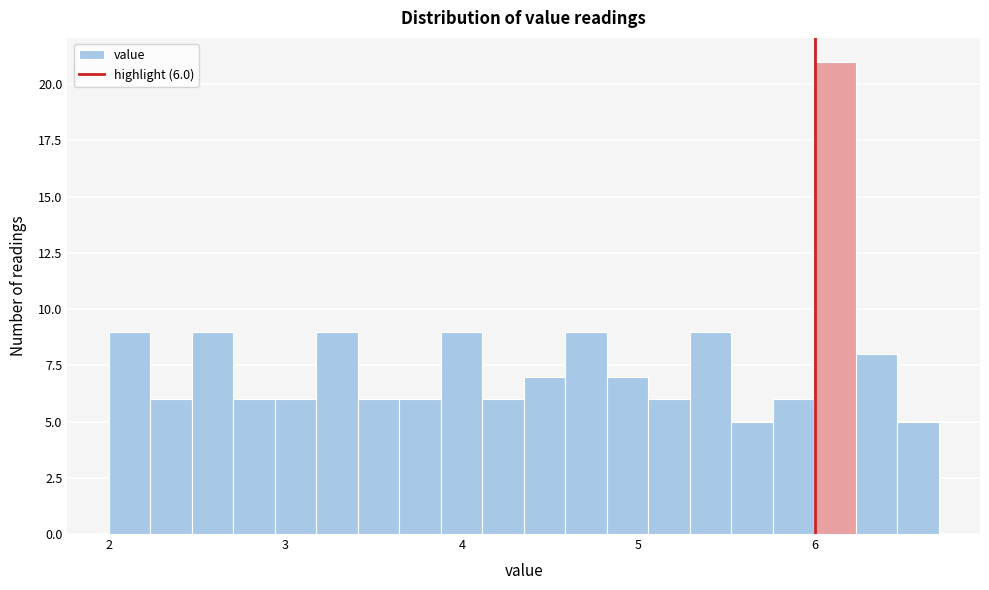

Read against the x-axis, roughly where is the centre of the tallest bar?

6.1